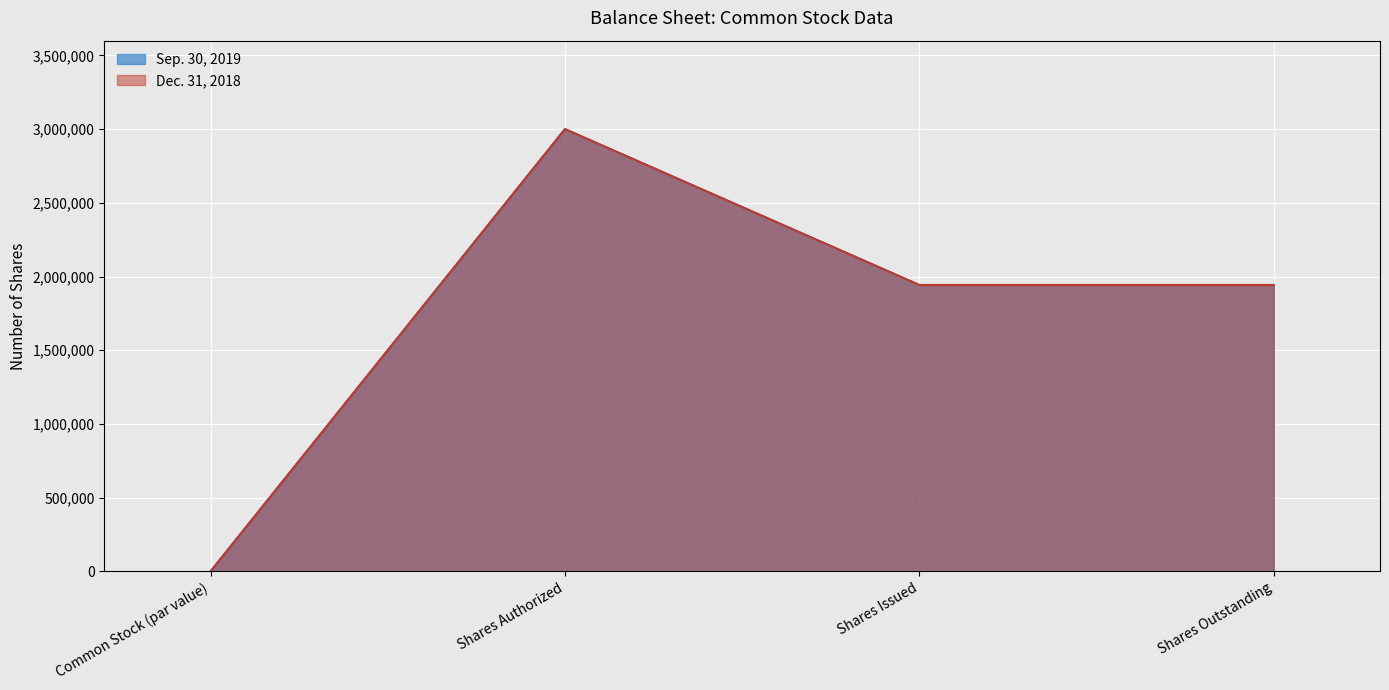

At how many categories does at least one series exceed 250961?

3